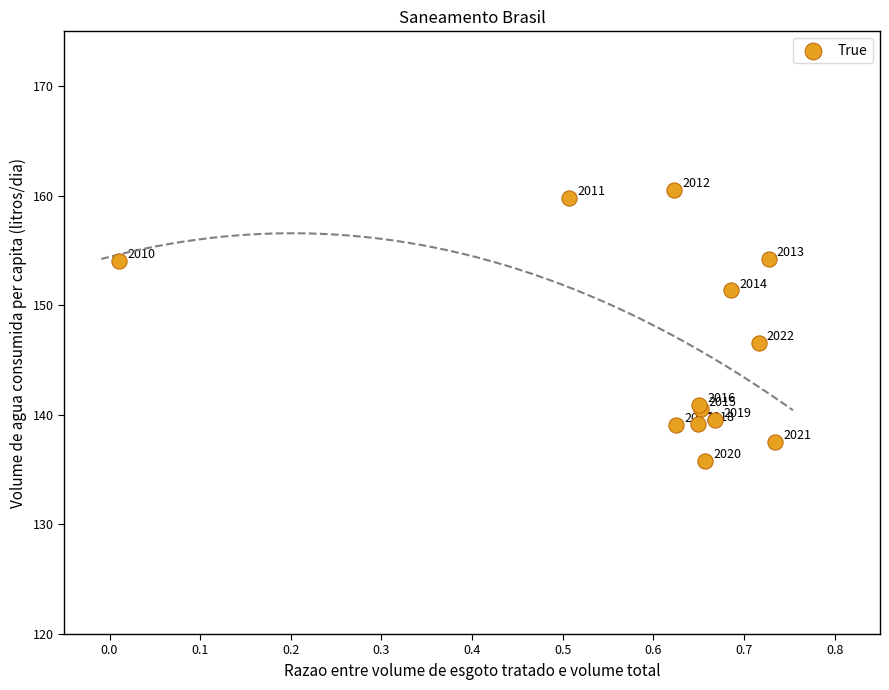

What Y value in the scatter plot is closest to 148?

146.6